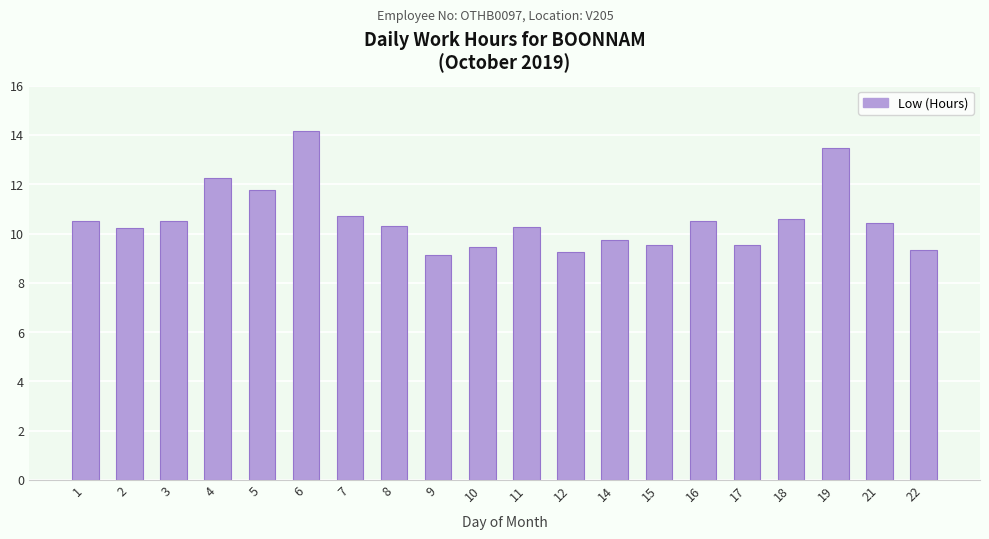

What is the approximate value at 1?

10.5